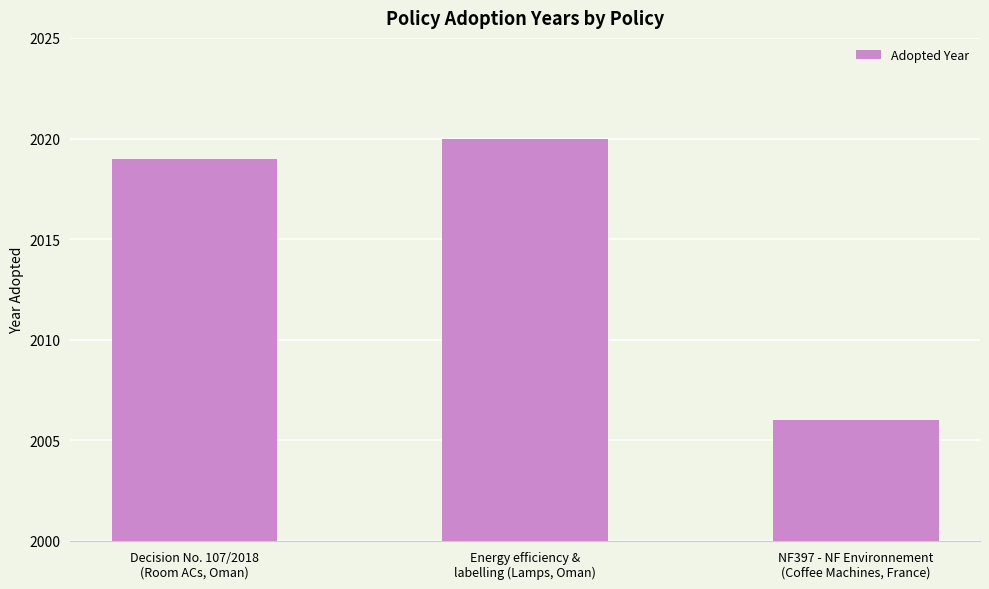

What is the sum of all values?

6045